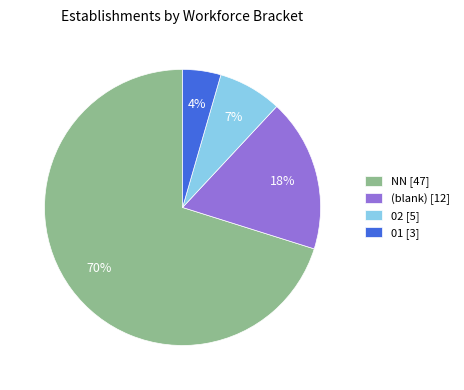

The NN [47] slice represents 70% of the pie. True or false?

True